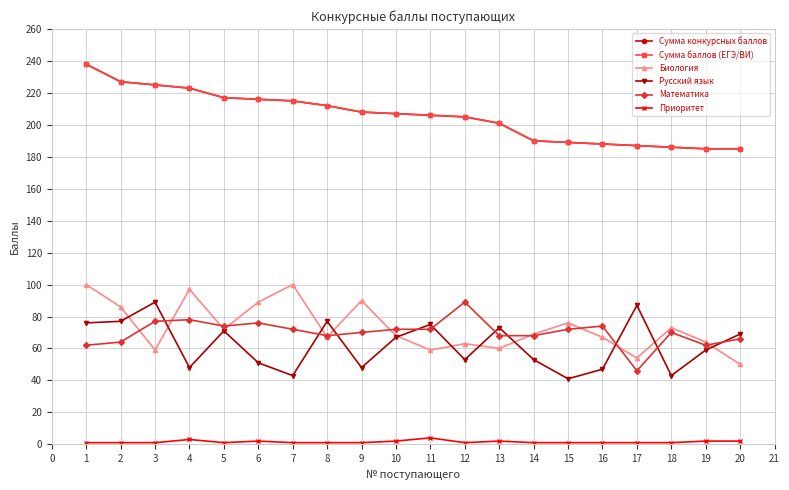

Is this an area chart (filled region under the line)?

No